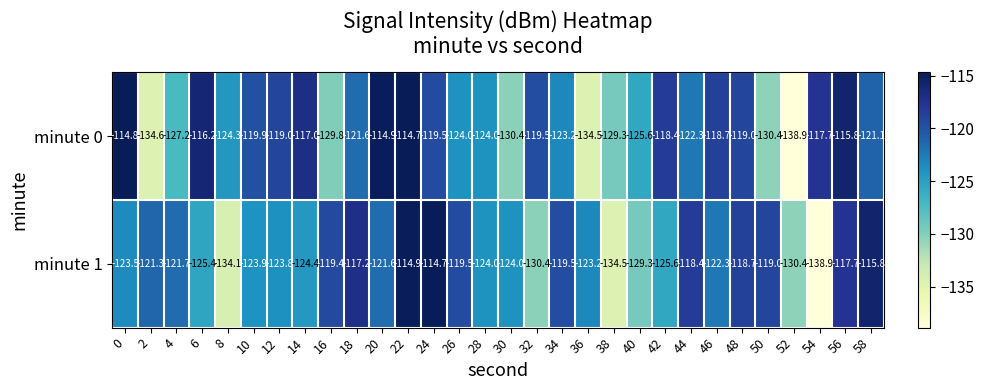

The minute 1 series shows -81.8 at 4. True or false?

False